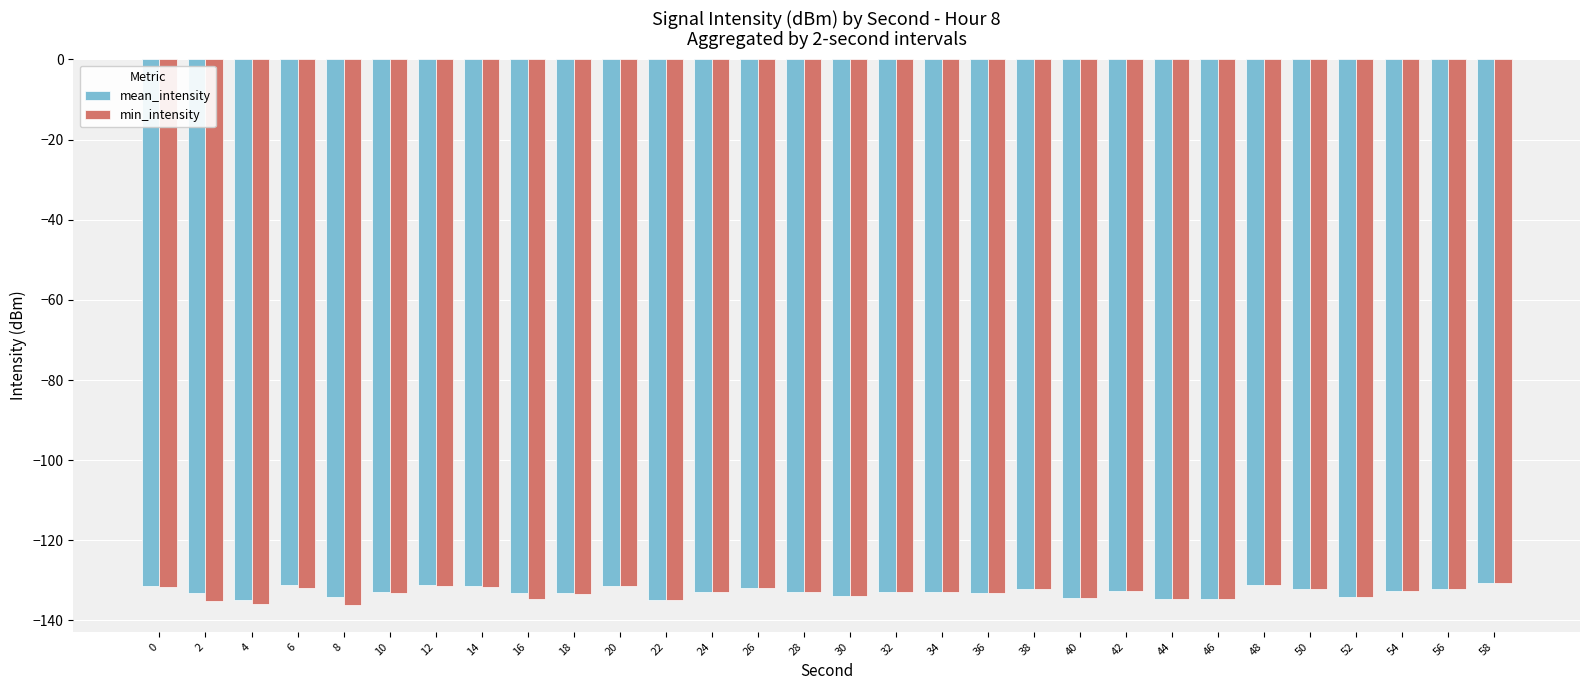

What is the greatest value displayed?

-130.8